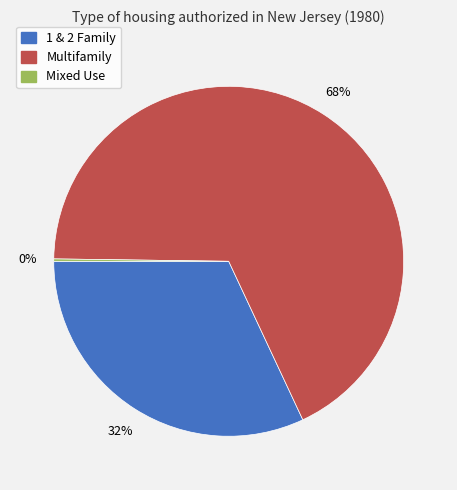

Which slice represents more than half of the pie?

Multifamily